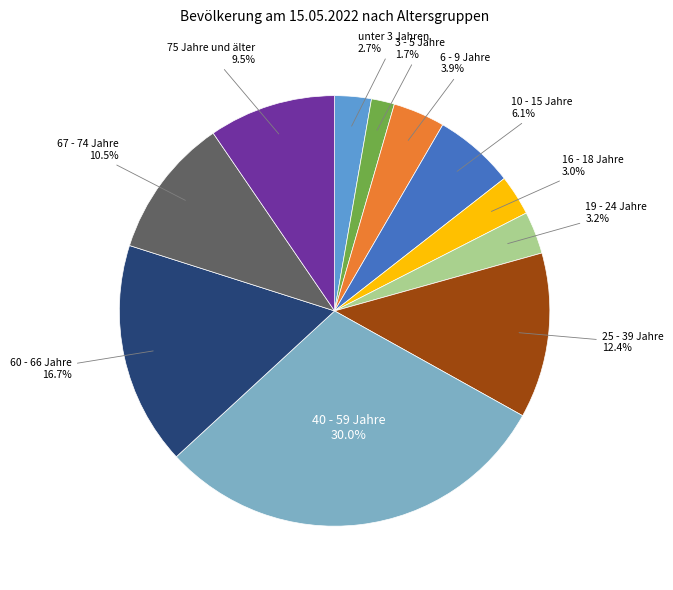

How many slices are in this pie chart?

11